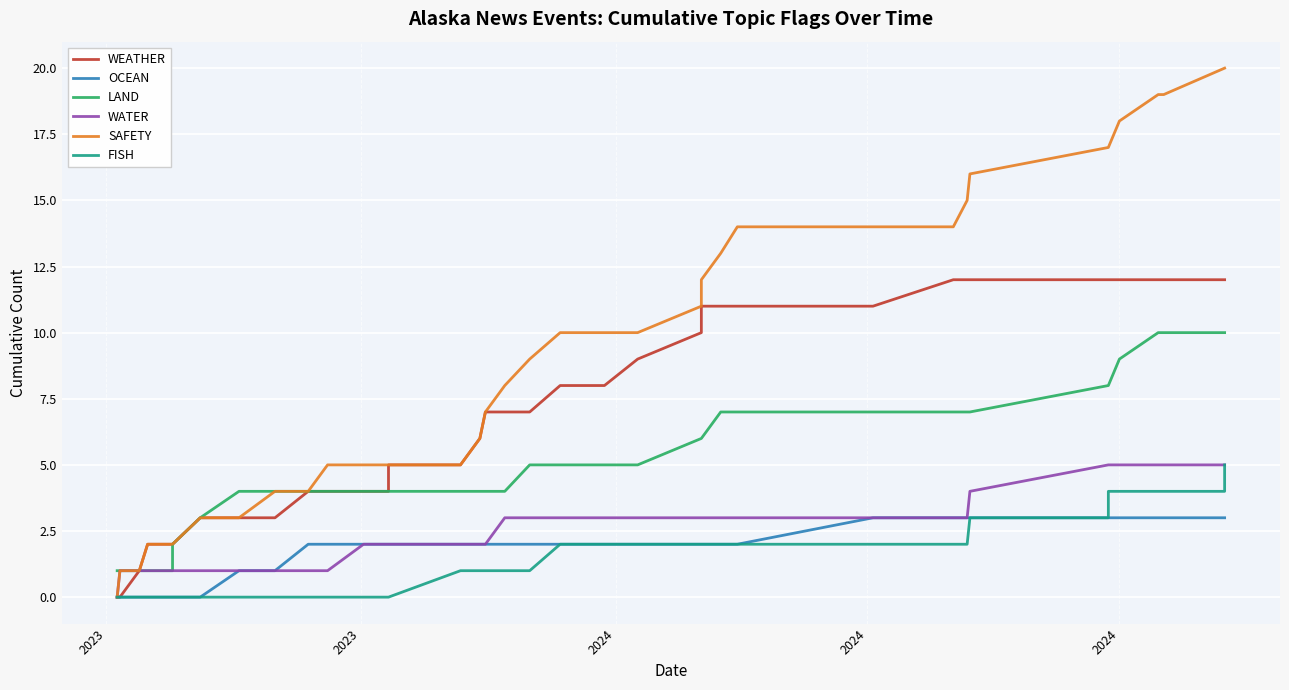

Is the value of OCEAN at 16 greater than the value of WEATHER at 2023?

Yes